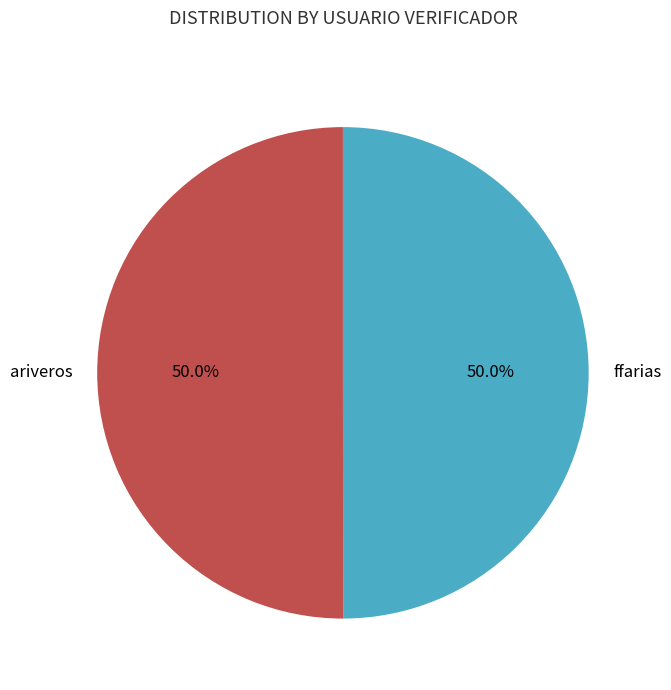

What is the total percentage of ffarias and ariveros?

100.0%